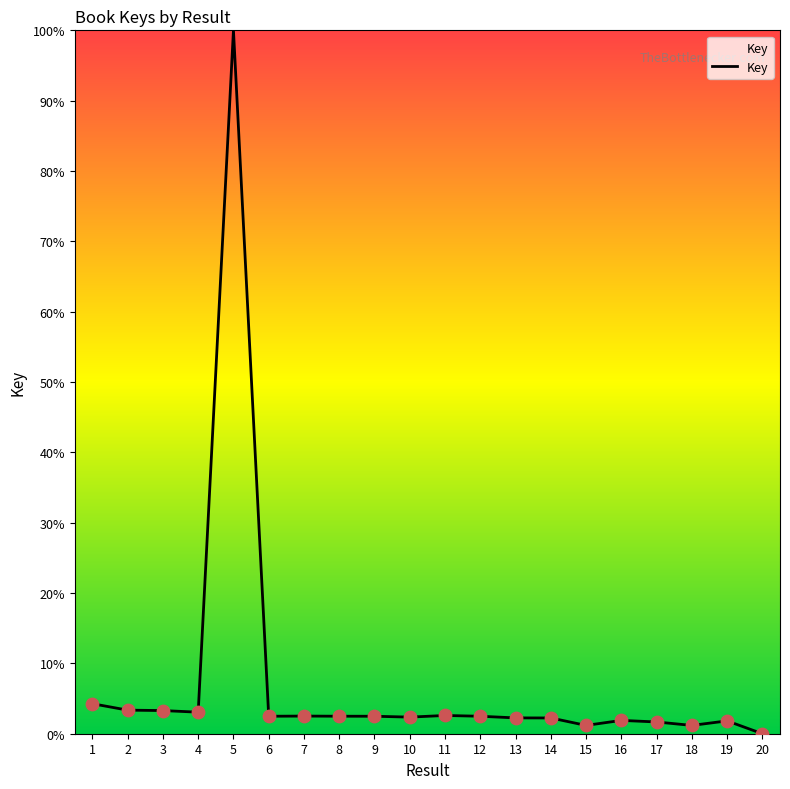

Approximately how many times larger is the value at 18 compared to 10?

0.5